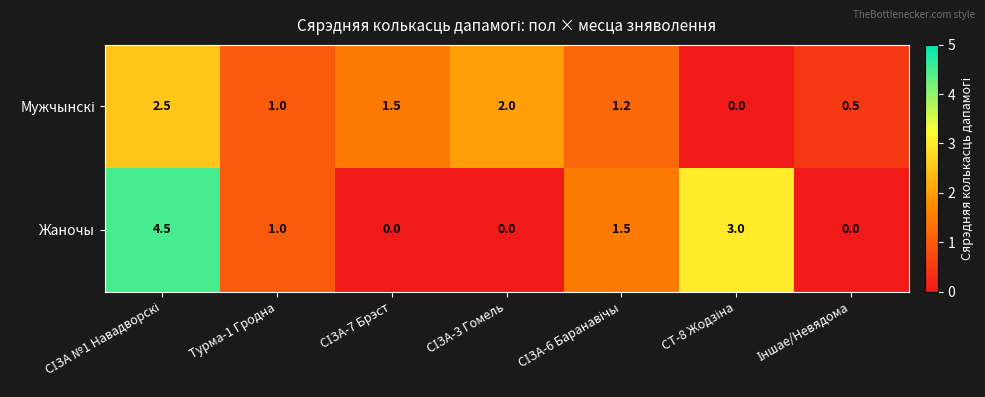

What is the difference between the second highest and second lowest values in the Жаночы series?

3.0